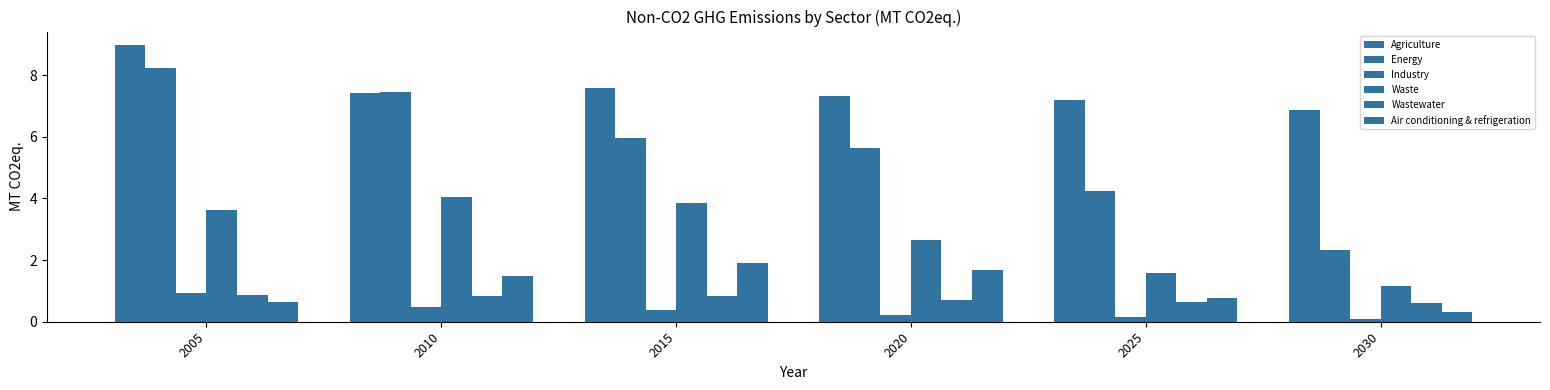

Reading left to right, what are all the values shown in this chart?

Agriculture: 2005=9.0	2010=7.4	2015=7.6	2020=7.3	2025=7.2	2030=6.9
Energy: 2005=8.2	2010=7.5	2015=6.0	2020=5.6	2025=4.2	2030=2.3
Industry: 2005=0.9	2010=0.5	2015=0.4	2020=0.2	2025=0.1	2030=0.1
Waste: 2005=3.6	2010=4.1	2015=3.9	2020=2.6	2025=1.6	2030=1.1
Wastewater: 2005=0.9	2010=0.8	2015=0.8	2020=0.7	2025=0.7	2030=0.6
Air conditioning & refrigeration: 2005=0.6	2010=1.5	2015=1.9	2020=1.7	2025=0.8	2030=0.3